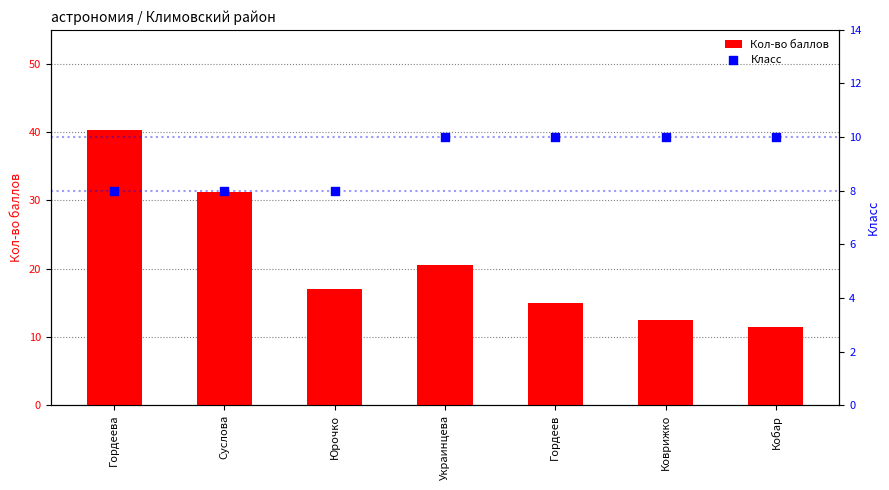

What are all the series names shown in the legend?

Кол-во баллов, Класс